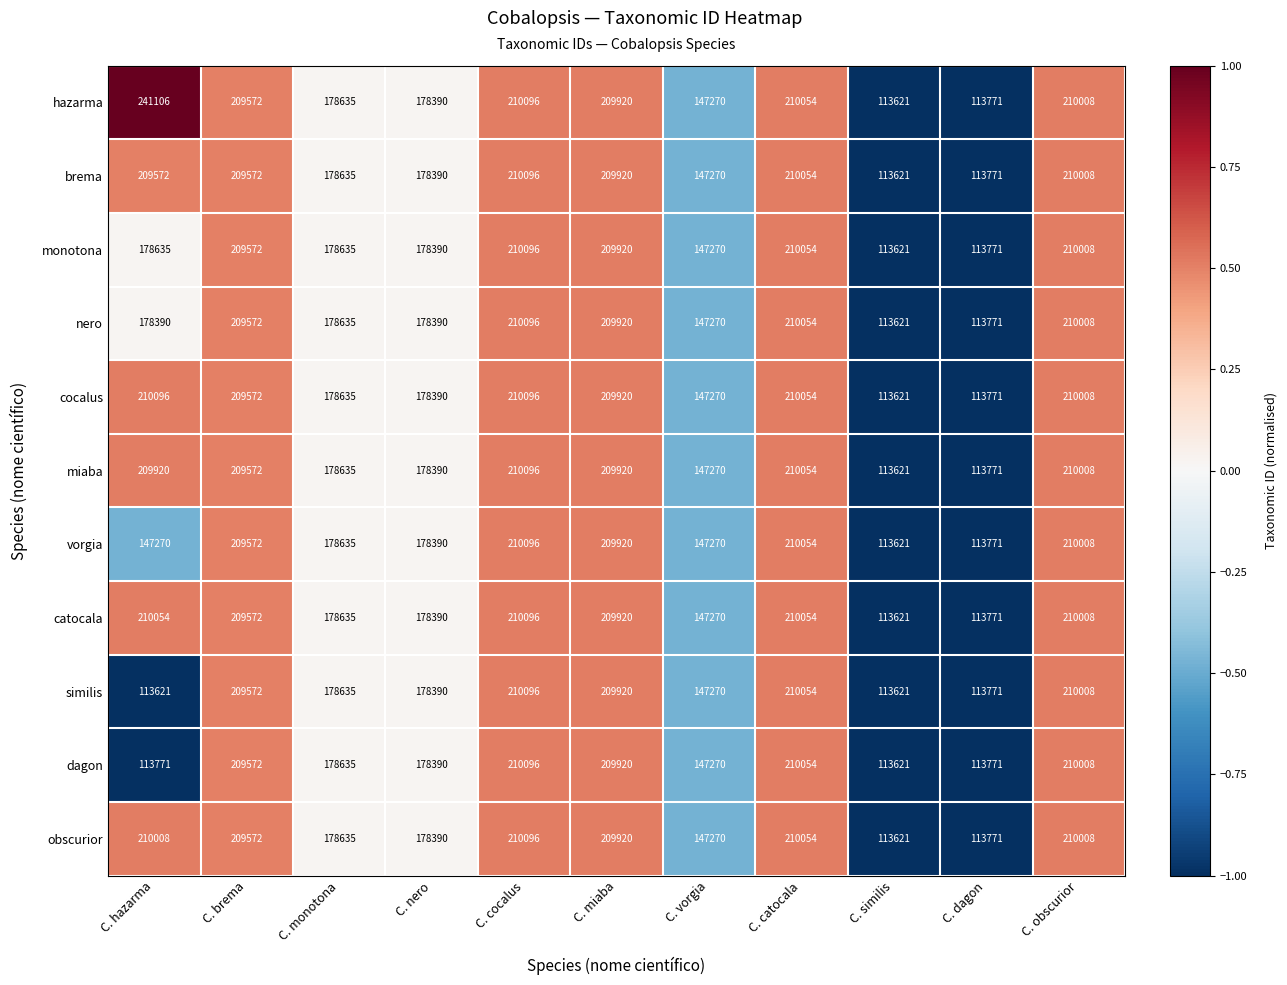

The vorgia series shows 298972 at C. nero. True or false?

False